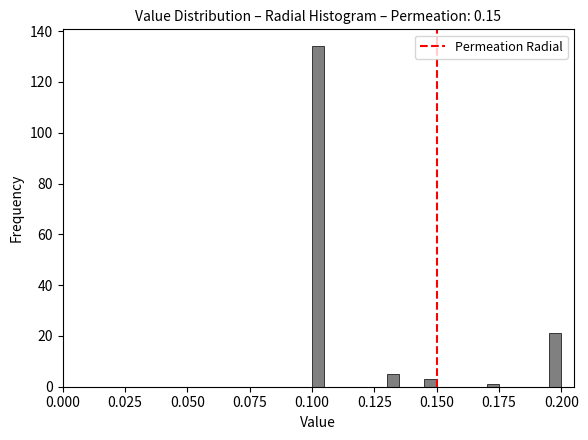

Read against the x-axis, roughly where is the centre of the tallest bar?

0.105